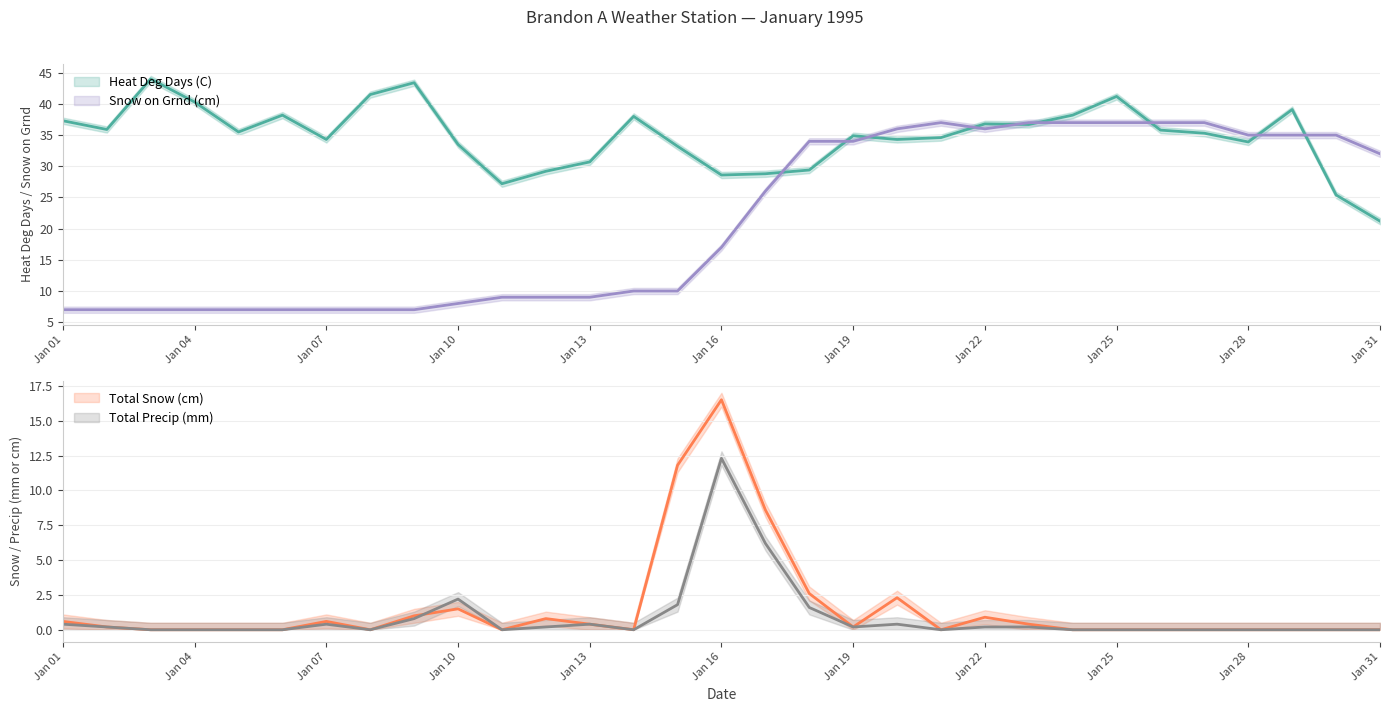

True or false: Snow on Grnd (cm) and Total Precip (mm) intersect in this chart.

False